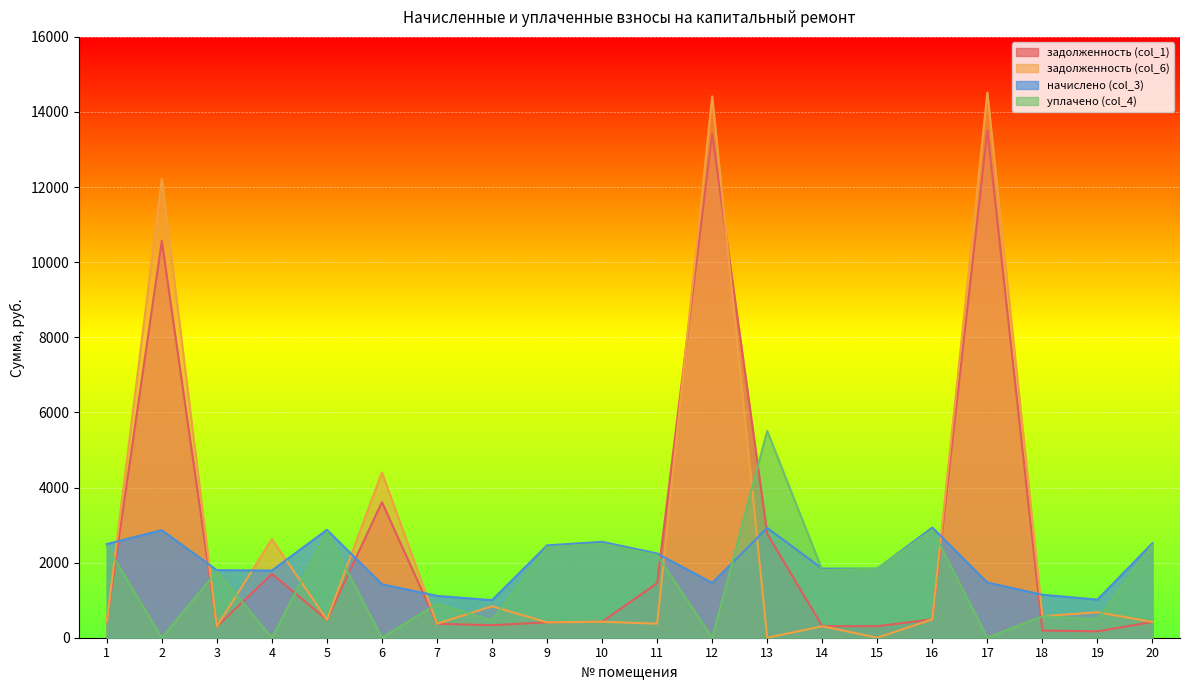

Where is the first local minimum for задолженность (col_1)?

3